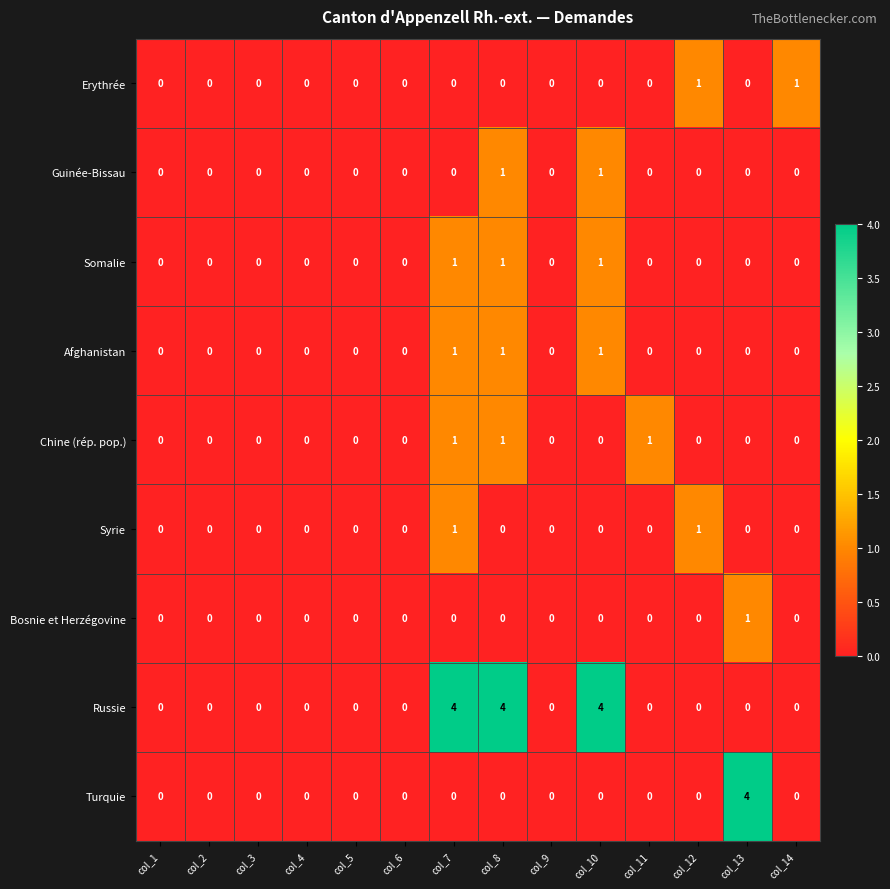

Is the value of Erythrée at col_12 greater than the value of Chine (rép. pop.) at col_10?

Yes